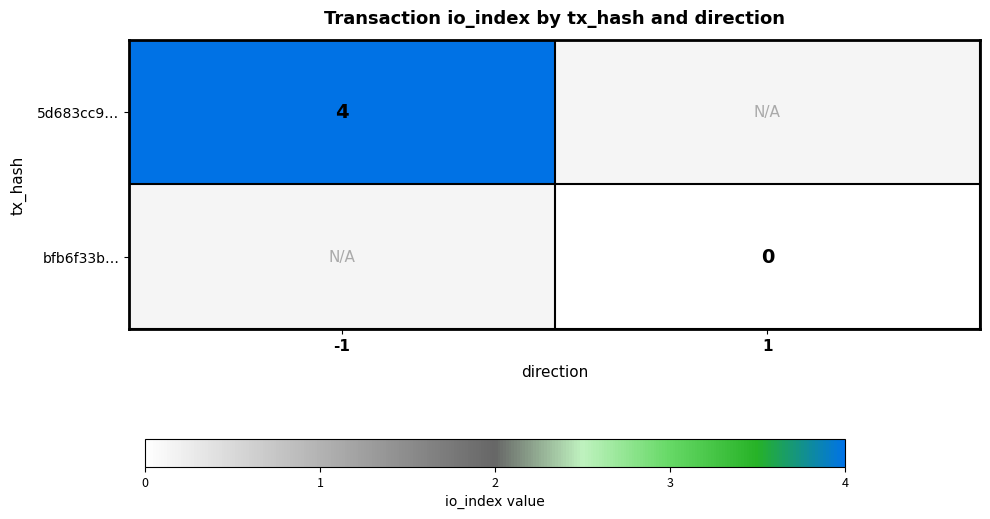

True or false: 5d683cc9… has a value of 4 at -1.

True